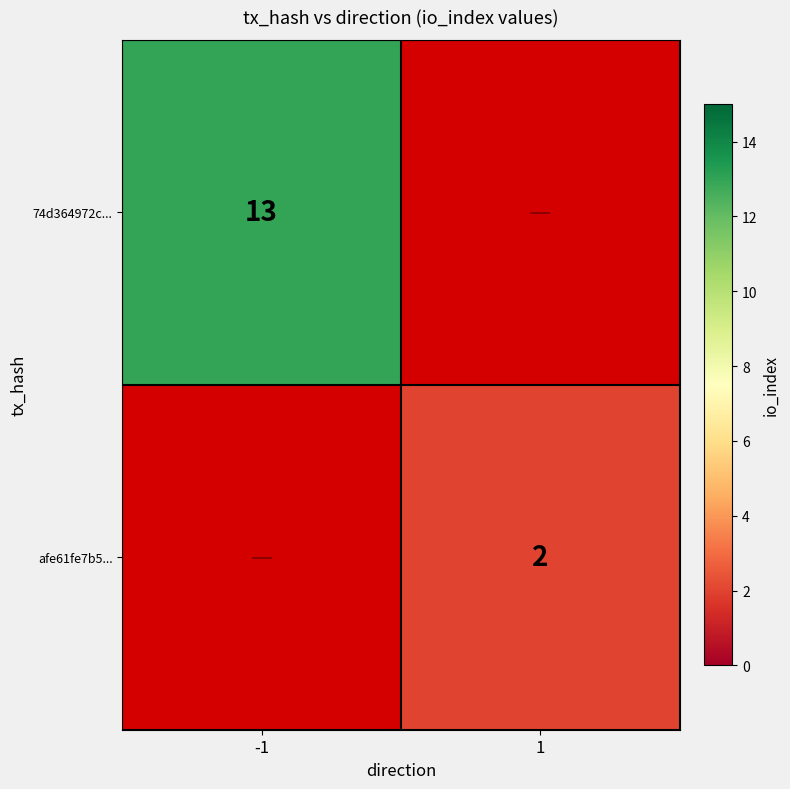

The 74d364972c... series shows 18 at -1. True or false?

False